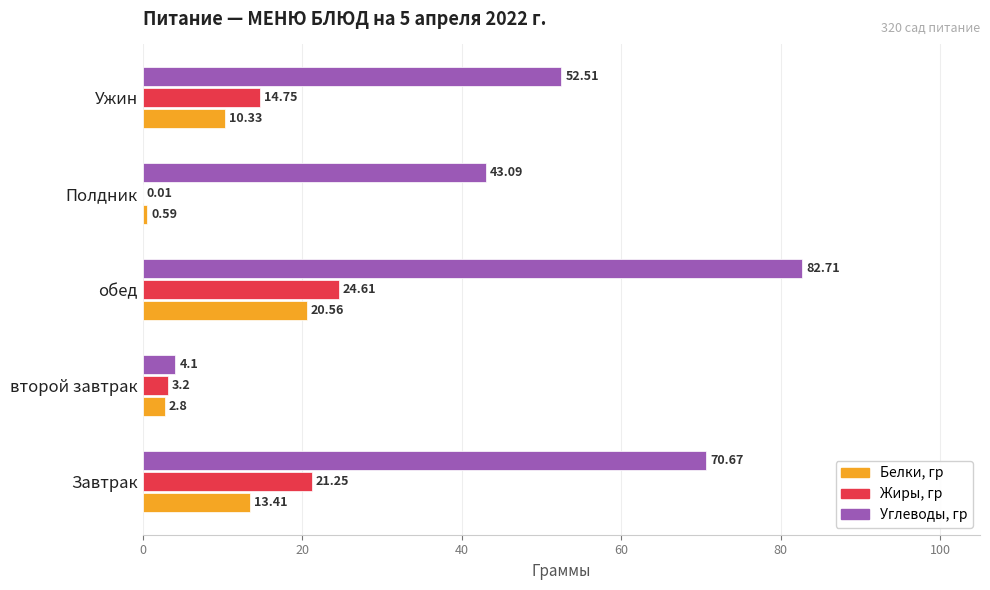

What is the sum of all Белки, гр values?

47.7